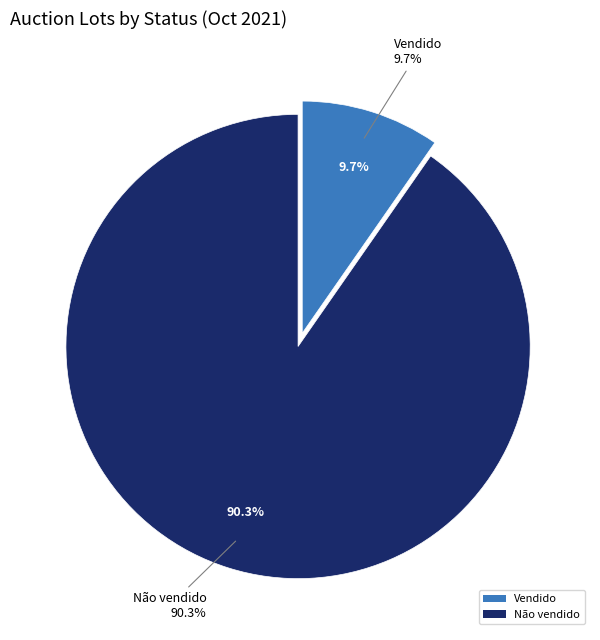

Rank the categories by value from highest to lowest.

Não vendido, Vendido